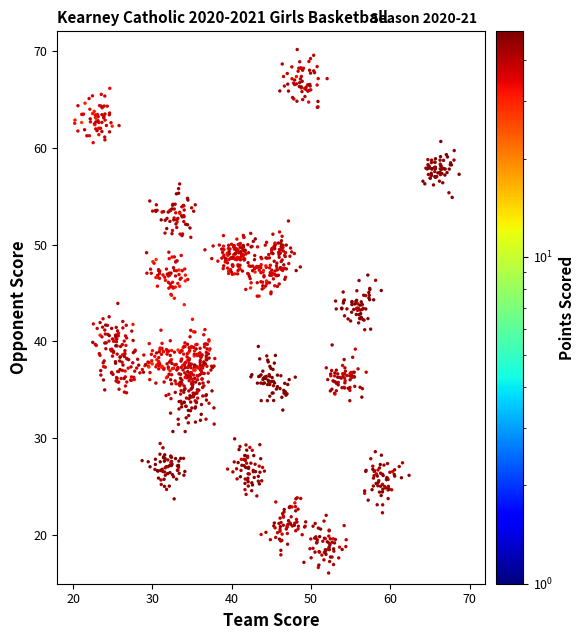

What is the spread (max minus min) of values at 15?

7